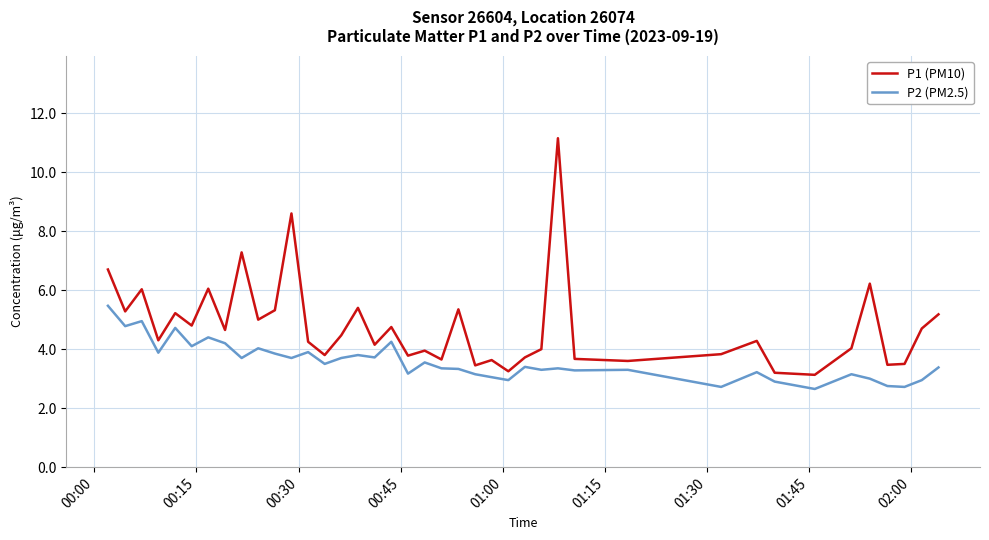

Rank the series by their maximum value, from highest to lowest.

P1 (PM10), P2 (PM2.5)